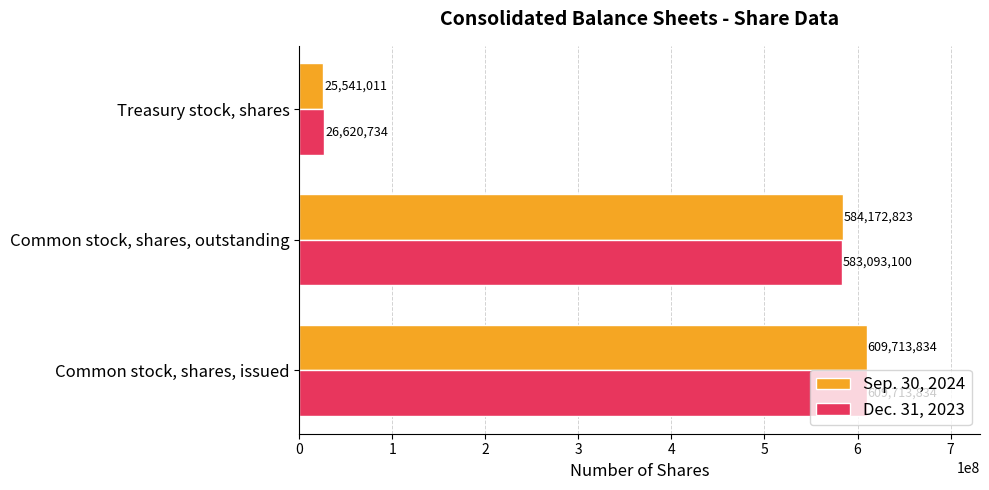

The value of Dec. 31, 2023 at Common stock, shares, outstanding is 807038318. True or false?

False